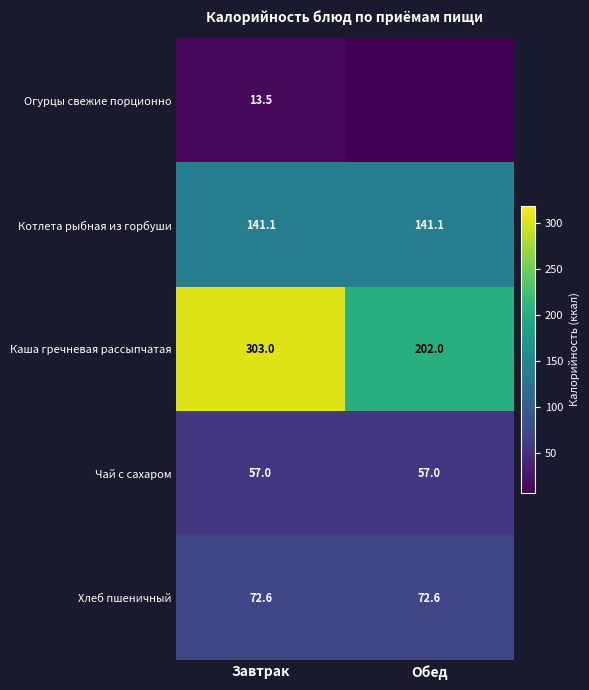

The Каша гречневая рассыпчатая series shows 303.0 at Завтрак. True or false?

True